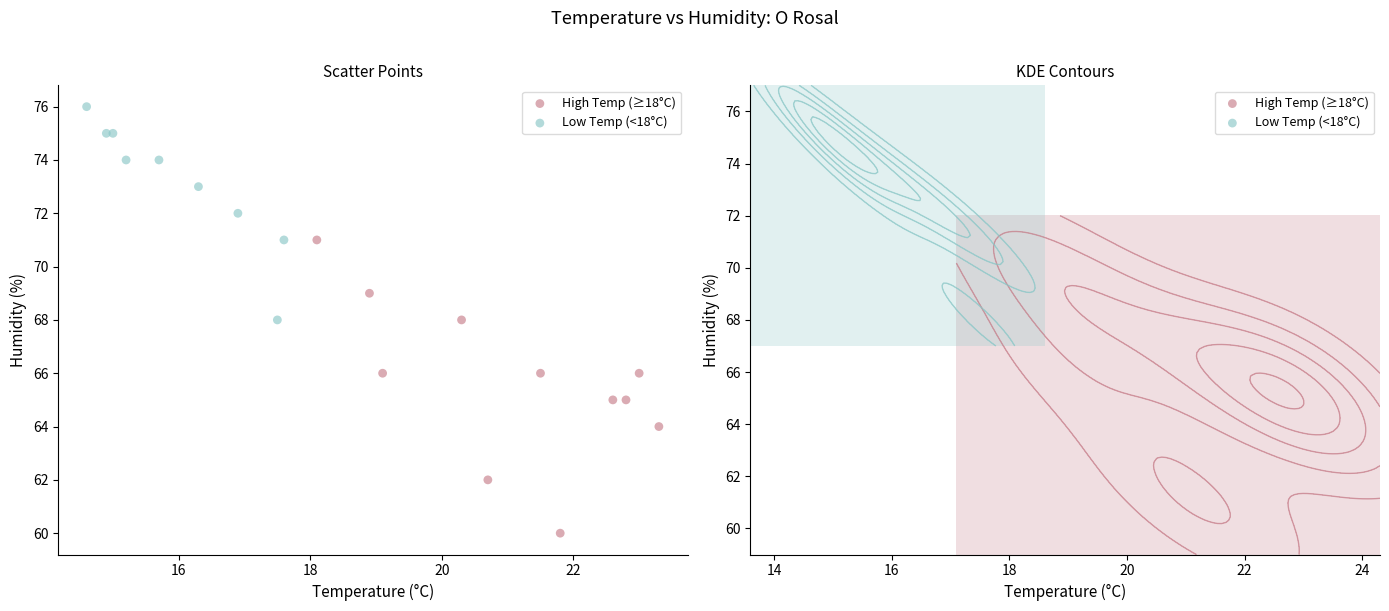

Which series contains the highest Y value?

Low Temp (<18°C)